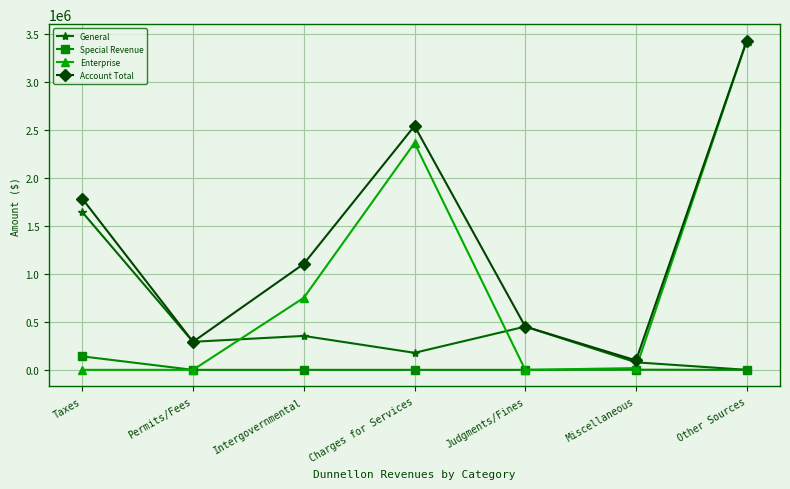

At how many categories does at least one series exceed 345418?

5